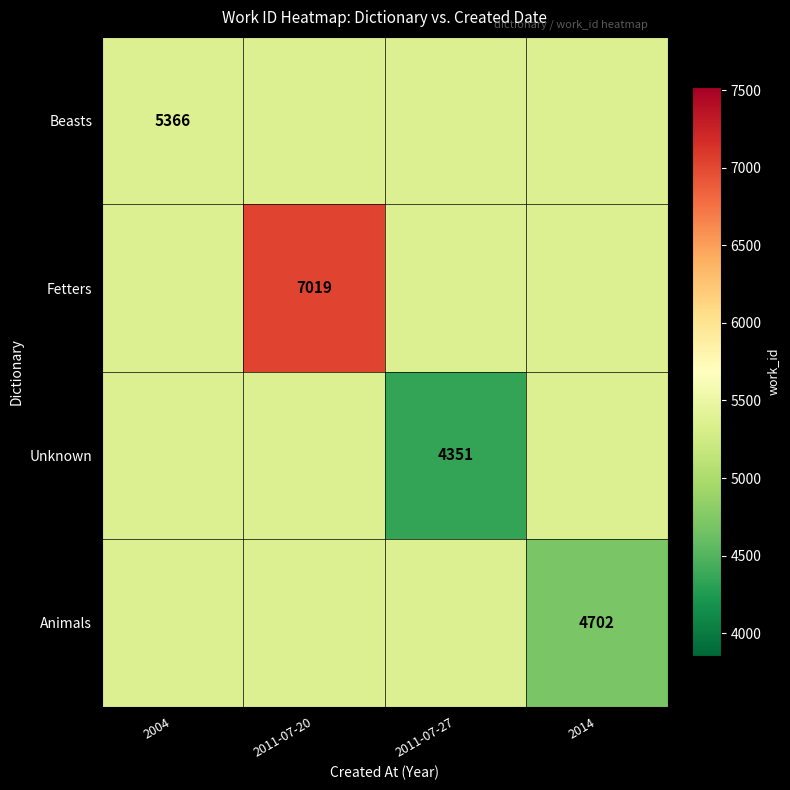

What is the difference between the highest and lowest values at 2014?

657.5